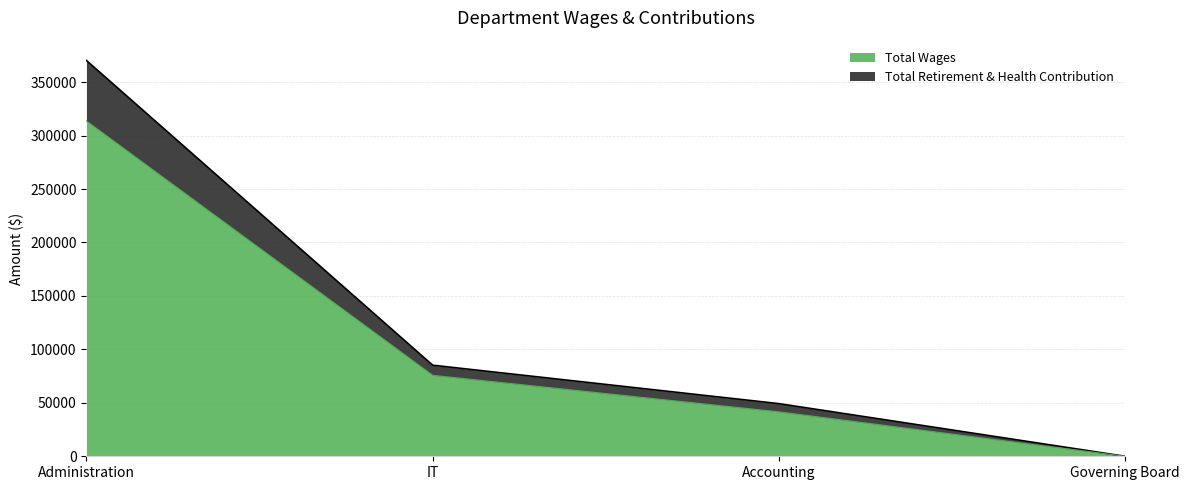

Where is Total Wages nearest to the value 156809?

IT